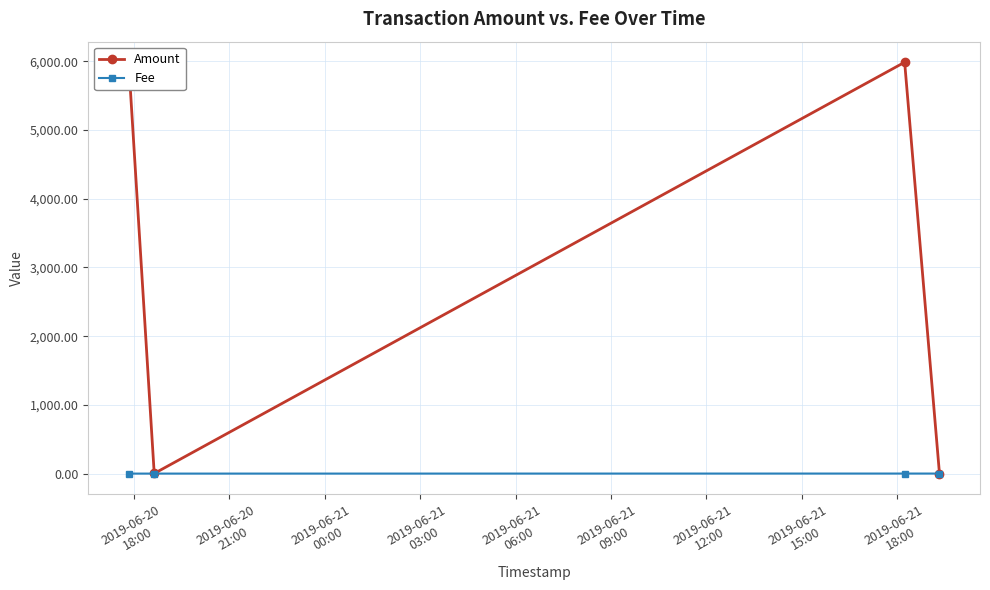

List the series in order of their peak value, lowest first.

Fee, Amount